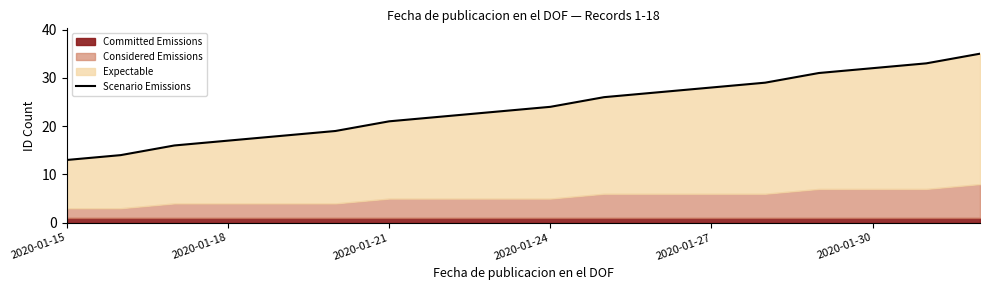

True or false: the data has more than 1 interior local peaks.

False